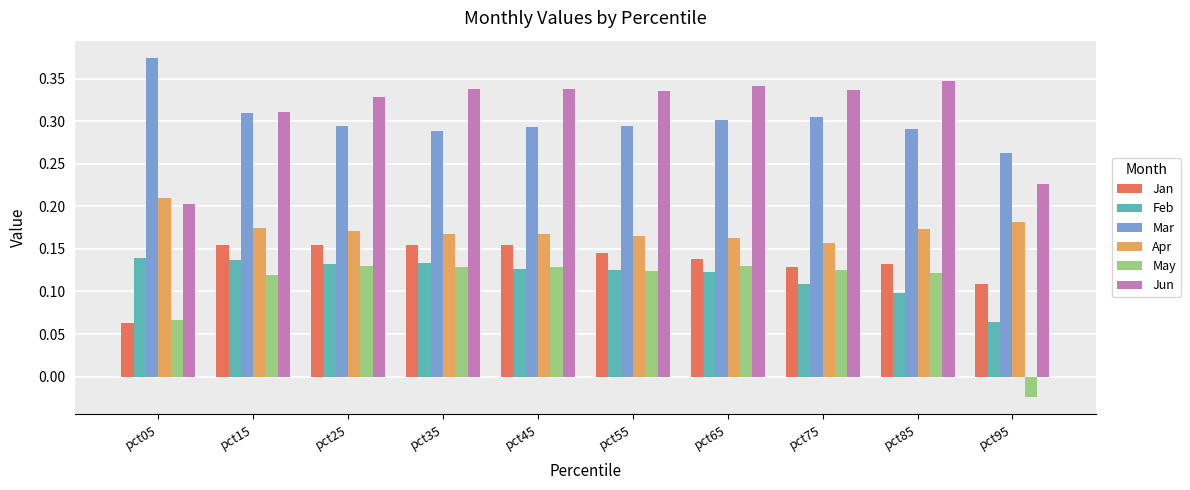

The Mar series shows 0.4 at pct95. True or false?

False